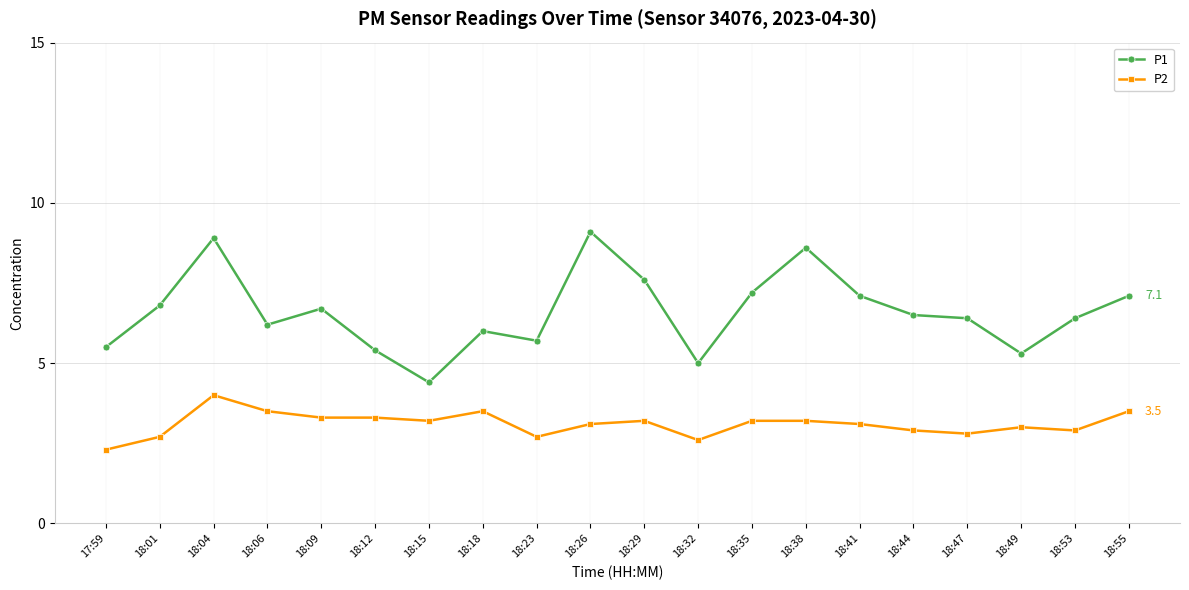

True or false: P2 and P1 intersect in this chart.

False